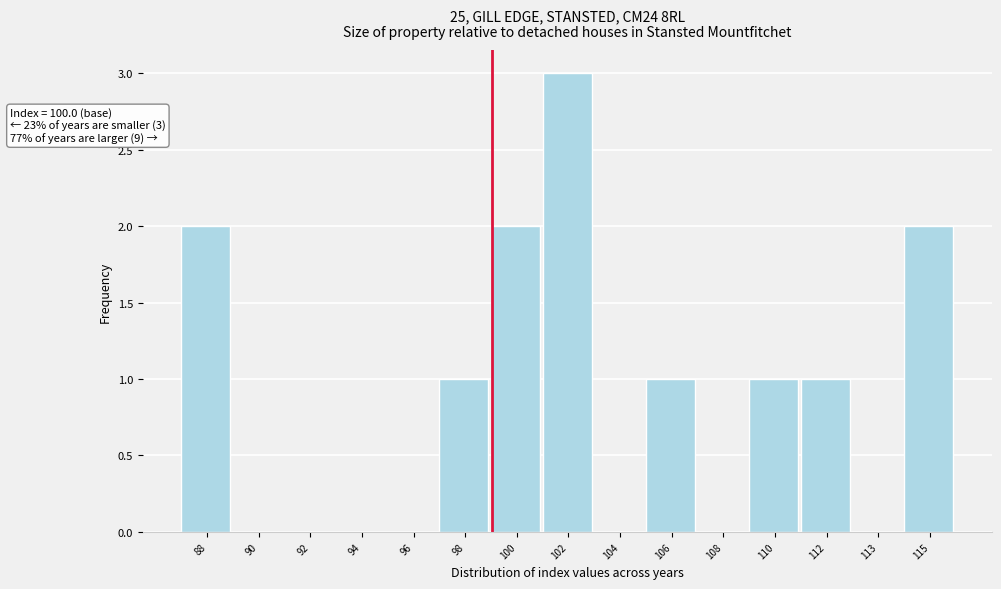

Reading left to right, transcribe all the data shown in this chart.

88=2	90=0	92=0	94=0	96=0	98=1	100=2	102=3	104=0	106=1	108=0	110=1	112=1	113=0	115=2